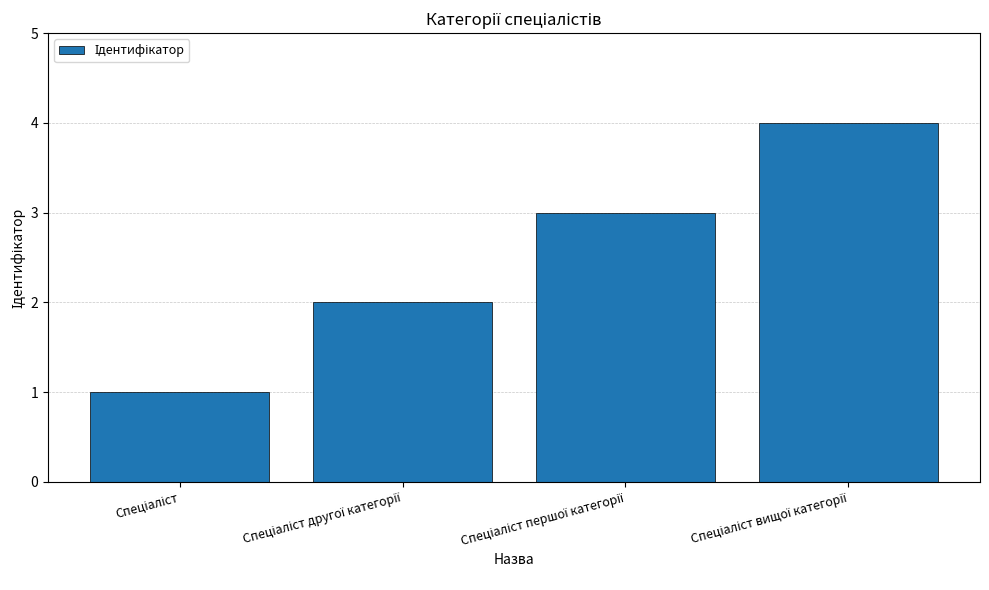

What is the smallest value displayed?

1